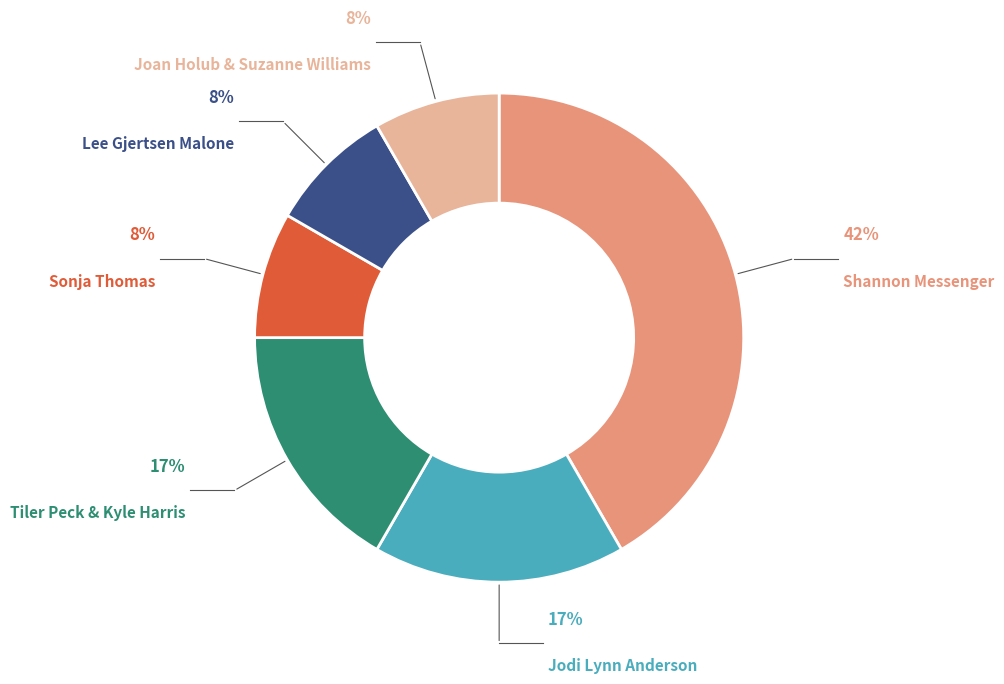

Count the number of slices in the pie.

6